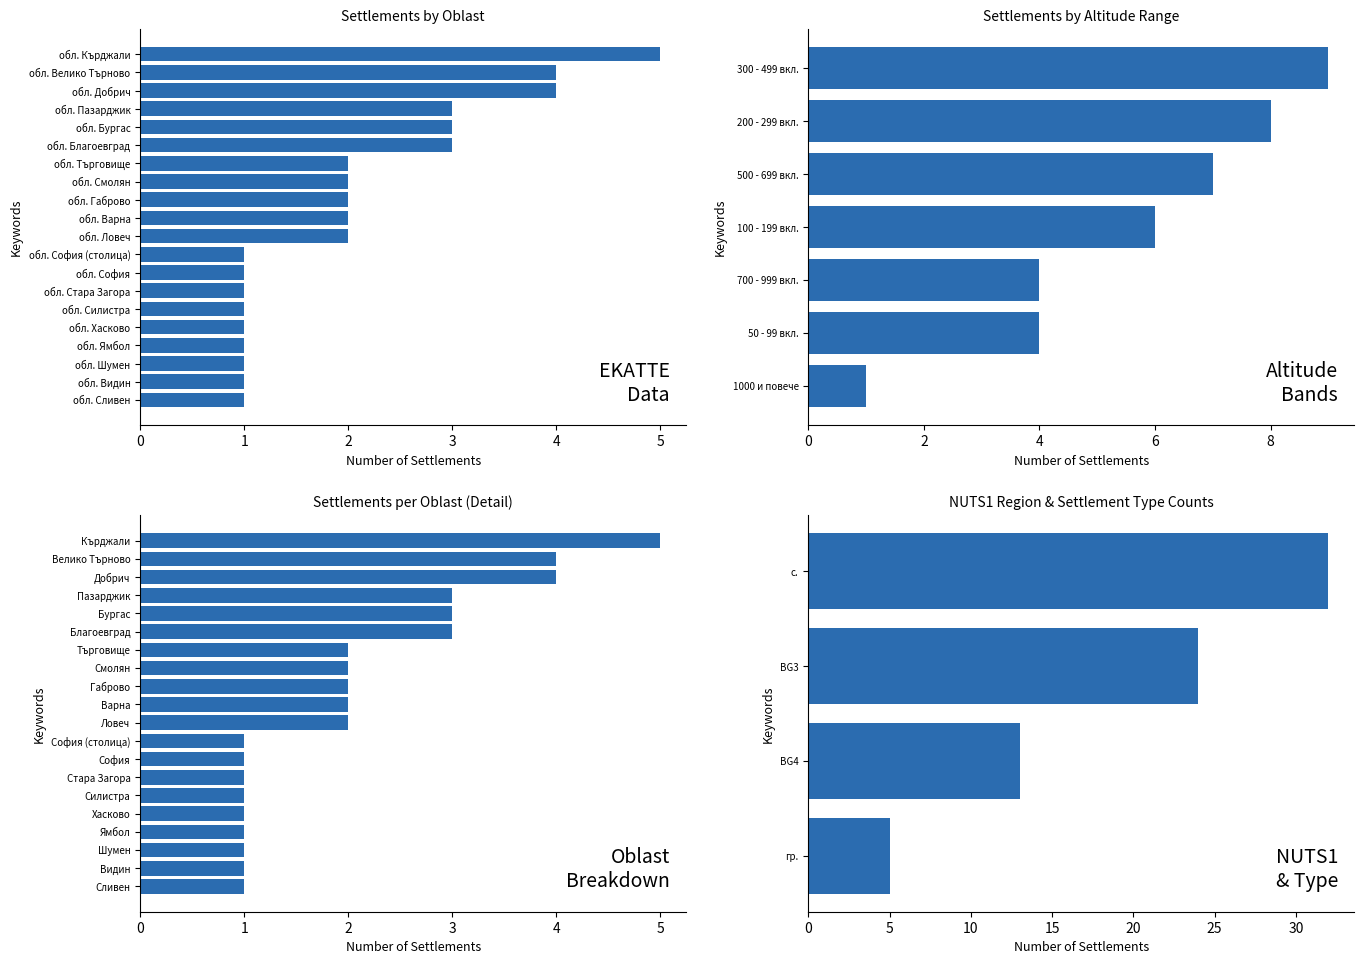

What position from the right is обл. Габрово?

4